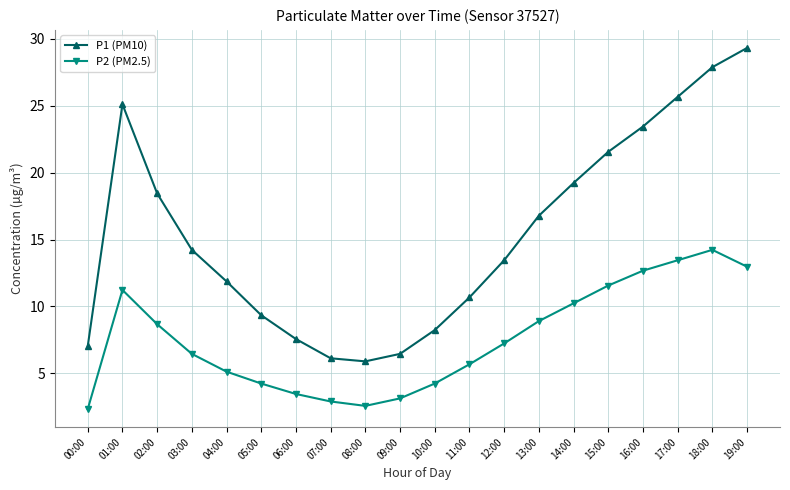

True or false: P1 (PM10) and P2 (PM2.5) cross at least once.

False